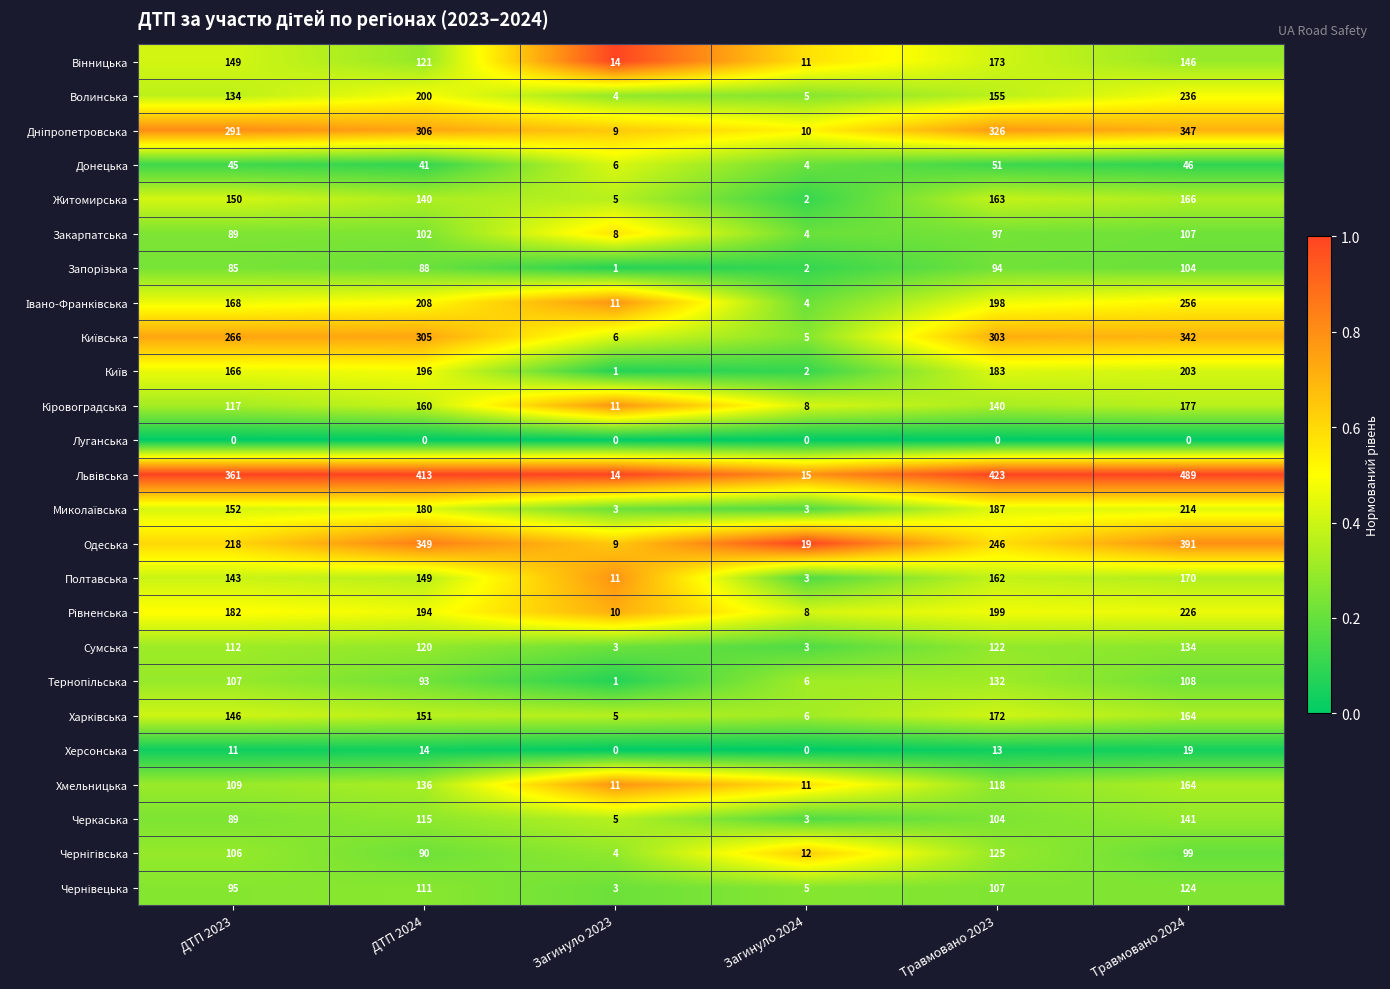

Read the Полтавська value at Загинуло 2023, to the nearest 5.

10